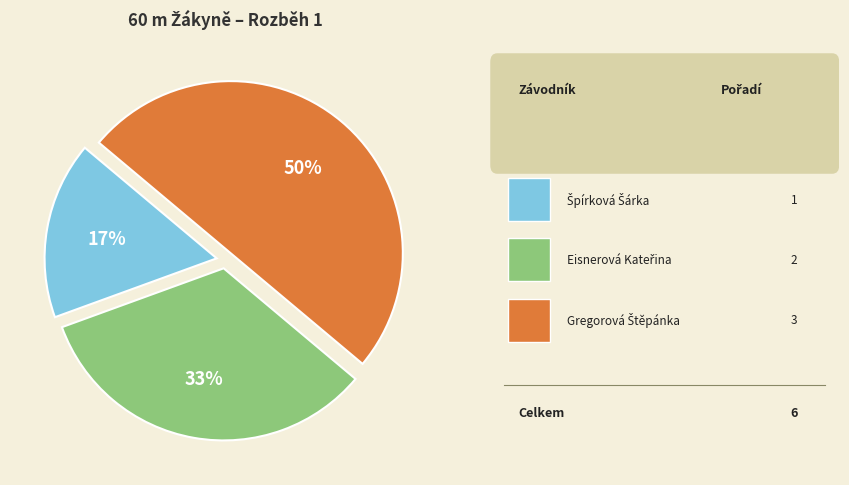

To the nearest percent, what is the difference between the largest and smallest slice percentages?

33%